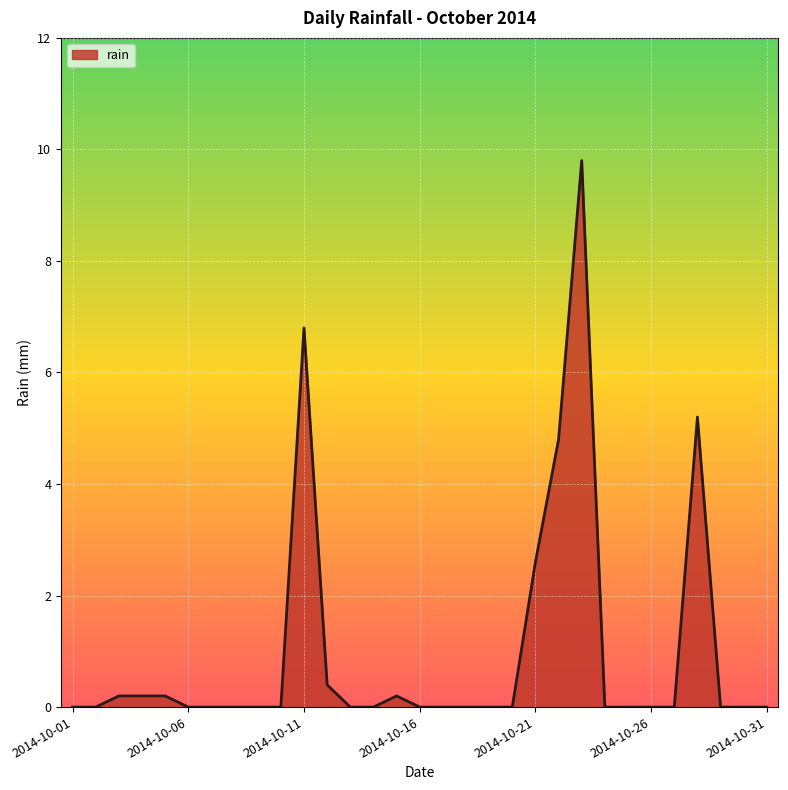

Reading left to right, what are all the values shown in this chart?

0.0	0.0	0.2	0.2	0.2	0.0	0.0	0.0	0.0	0.0	6.8	0.4	0.0	0.0	0.2	0.0	0.0	0.0	0.0	0.0	2.6	4.8	9.8	0.0	0.0	0.0	0.0	5.2	0.0	0.0	0.0